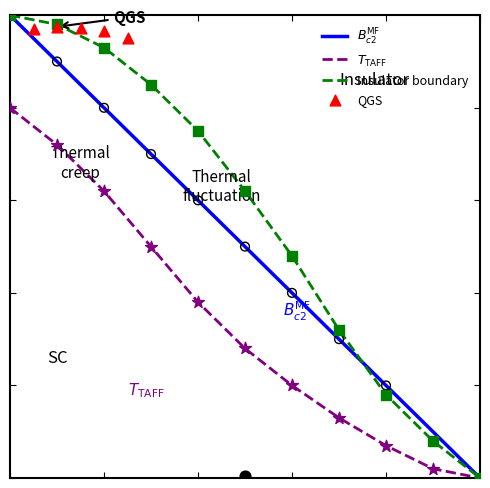

What is the total value across all series at 1?

26.0